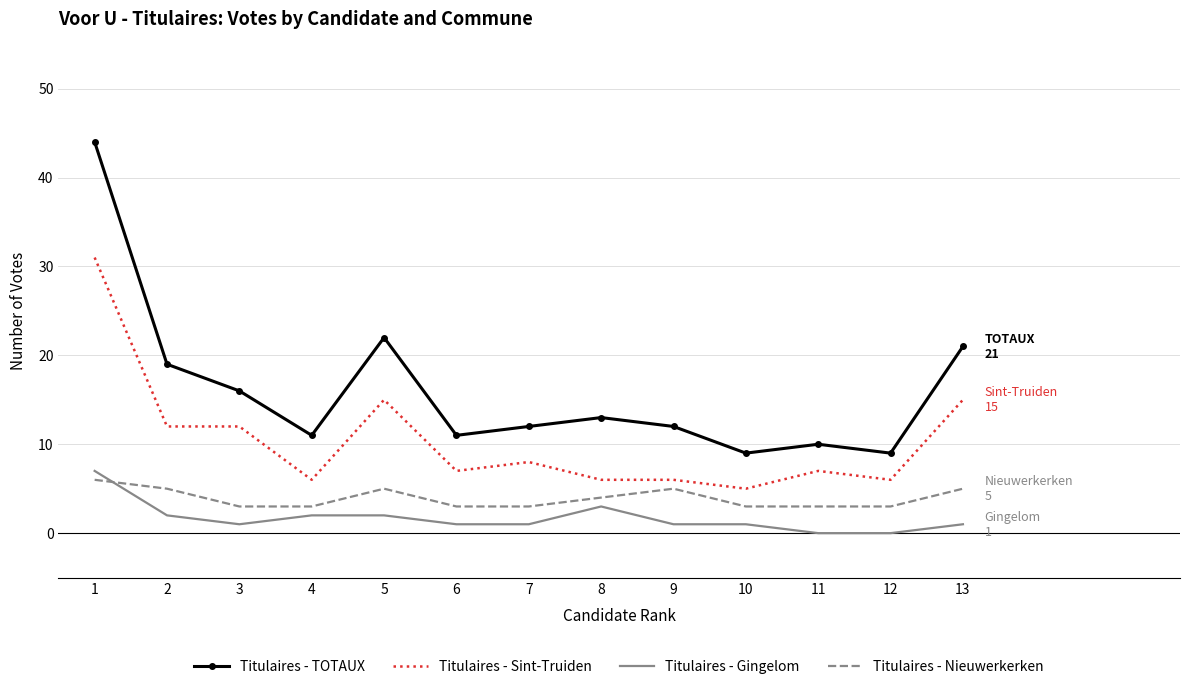

What is the sum of the Titulaires - Sint-Truiden values at 3 and 12?

18